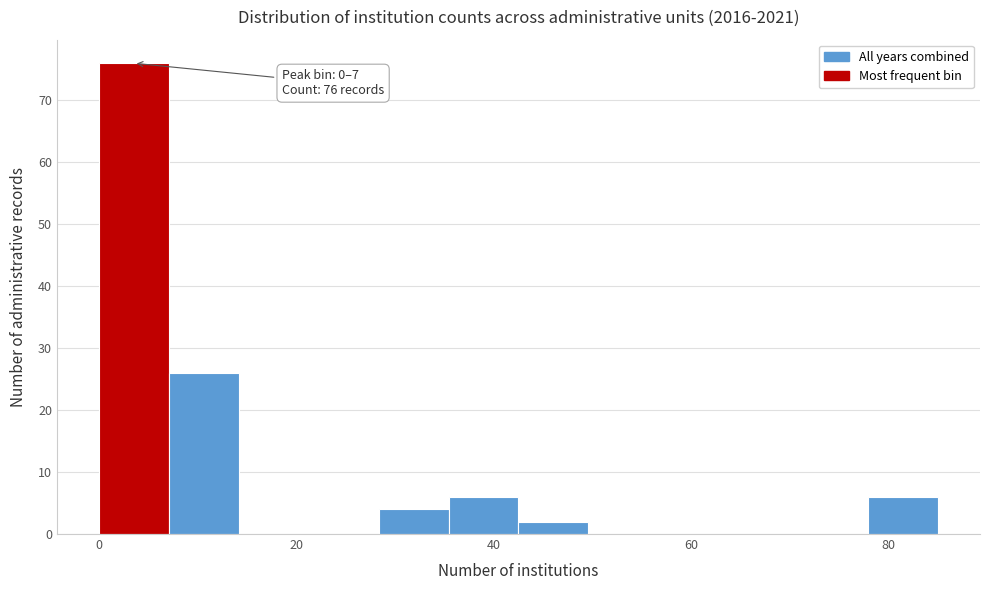

Around what value on the x-axis is the tallest bar? Give the approximate position of its centre, as read against the axis.

4